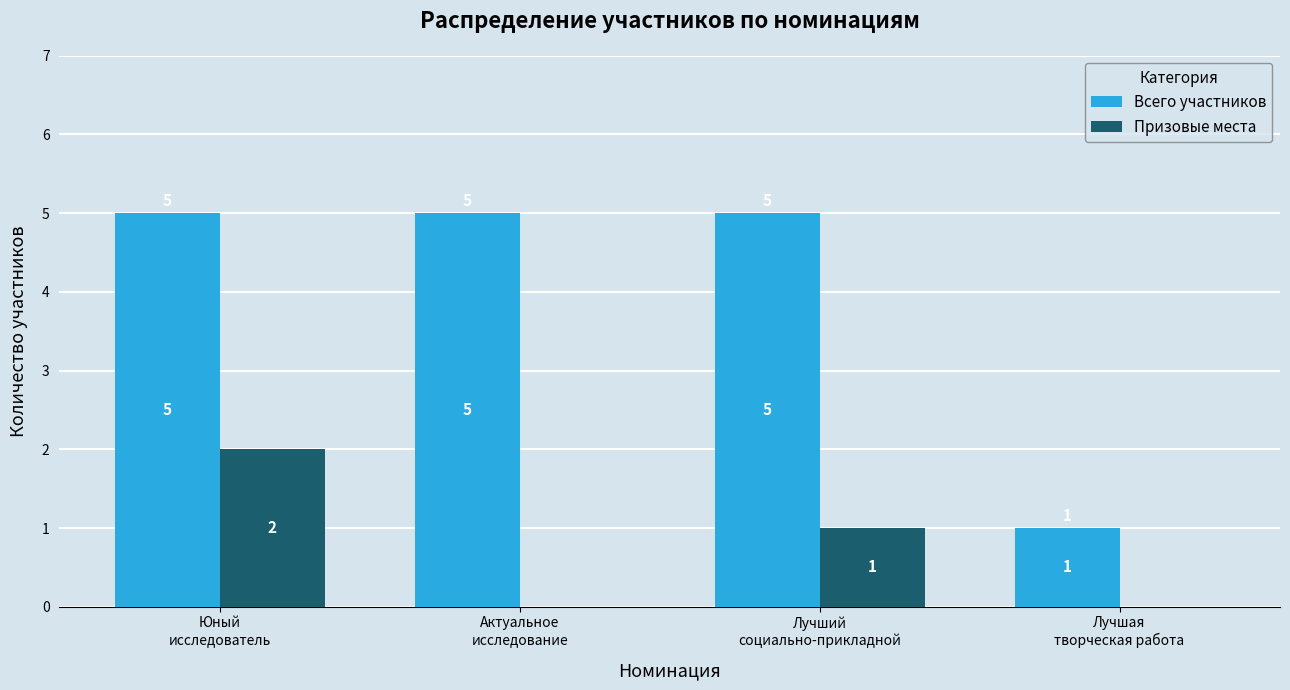

At which category is the sum across all series the highest?

Юный
исследователь